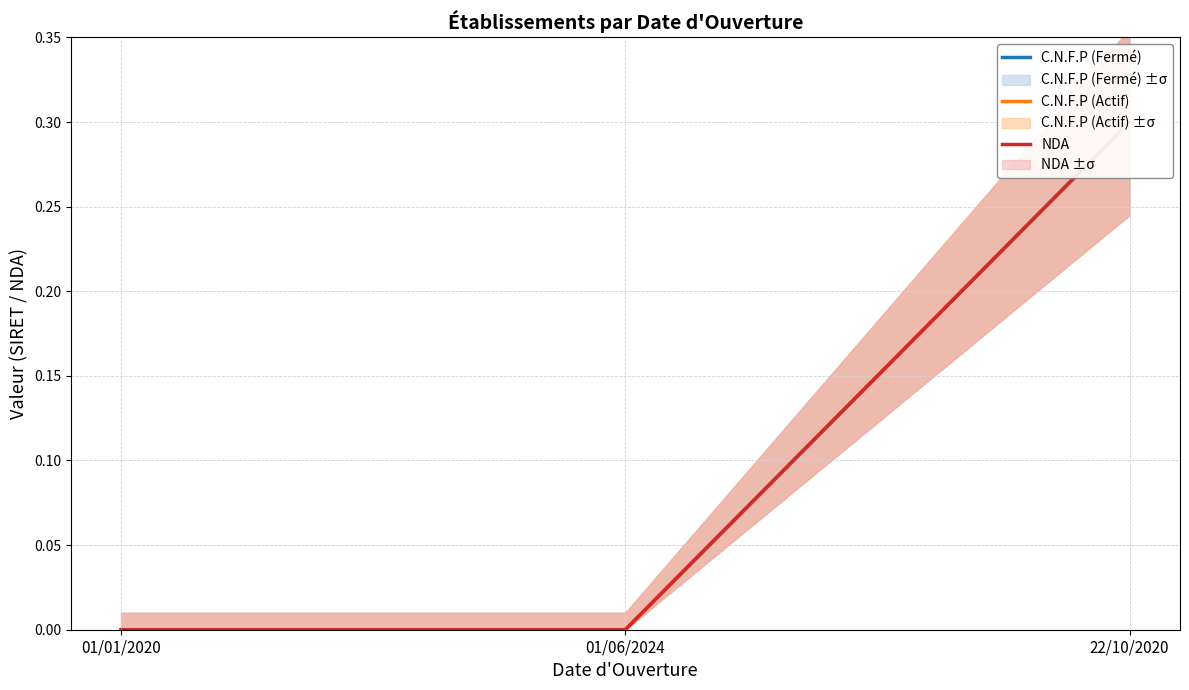

Which series has the largest range (max minus min)?

C.N.F.P (Fermé)